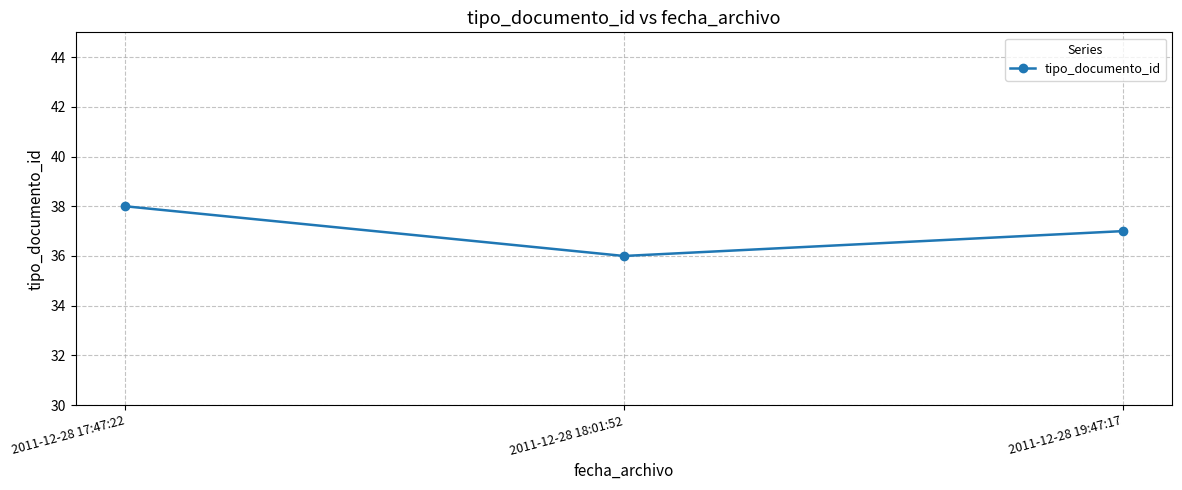

The value at 2011-12-28 18:01:52 is 59. True or false?

False